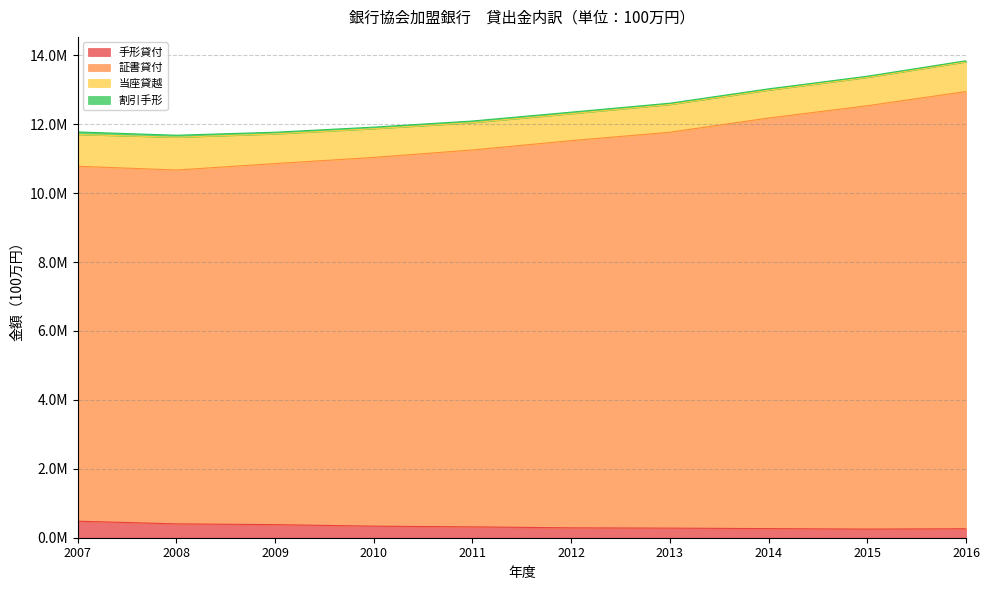

Read the 手形貸付 value at 2015, to the nearest 50.

250550